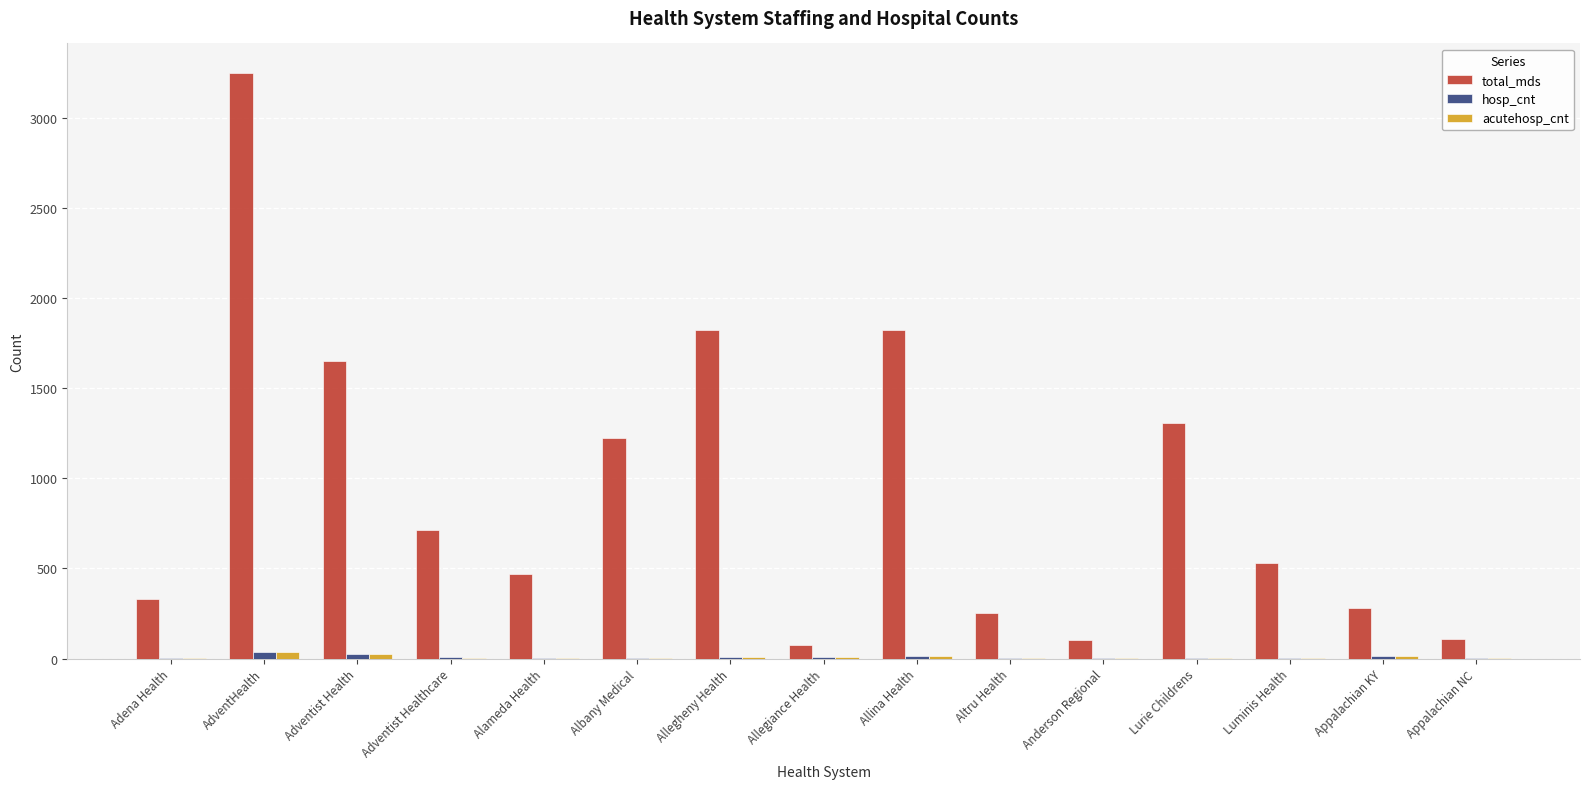

Which label corresponds to the largest value in the chart?

AdventHealth